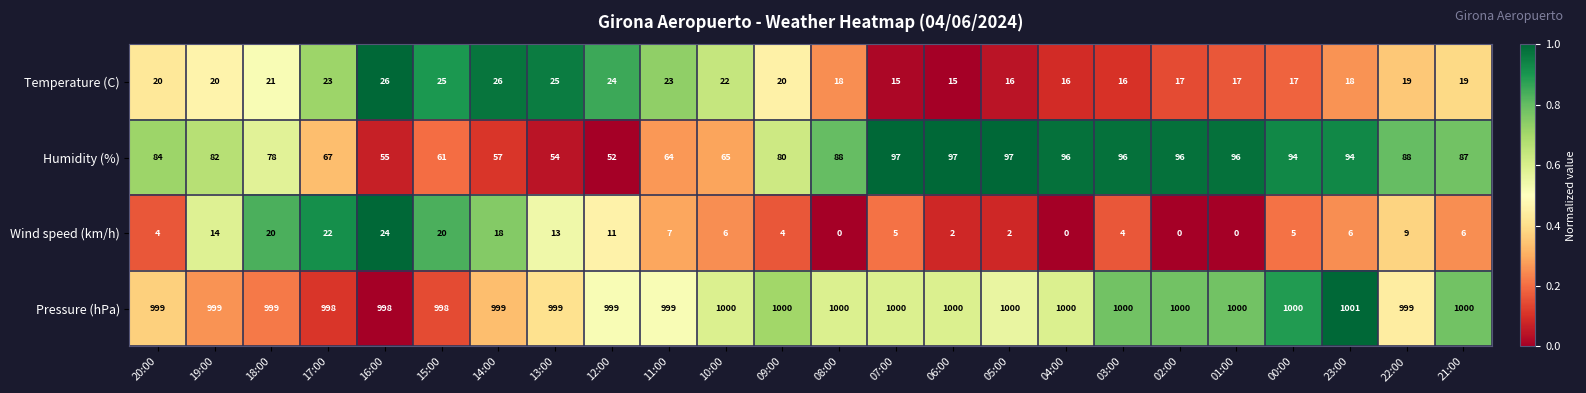

The value of Humidity (%) at 04:00 is 53. True or false?

False